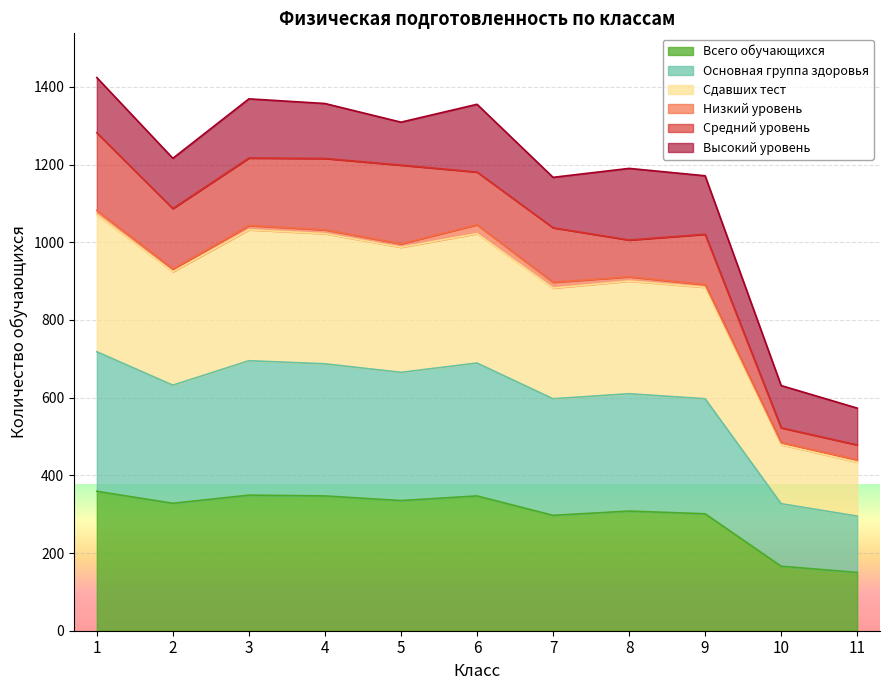

What is the lowest value of the Всего обучающихся series?

150.0